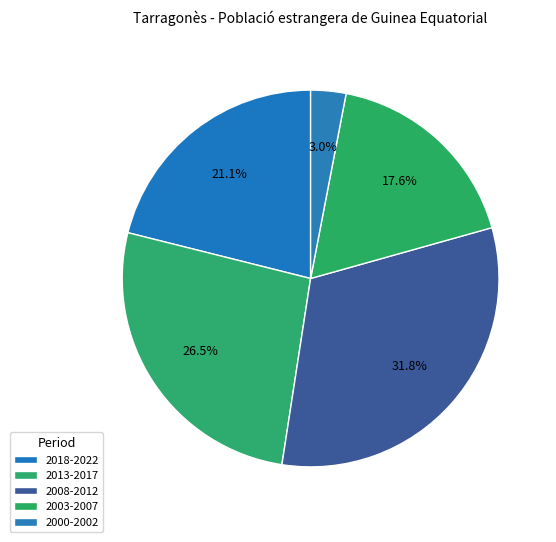

How many slices are in this pie chart?

5